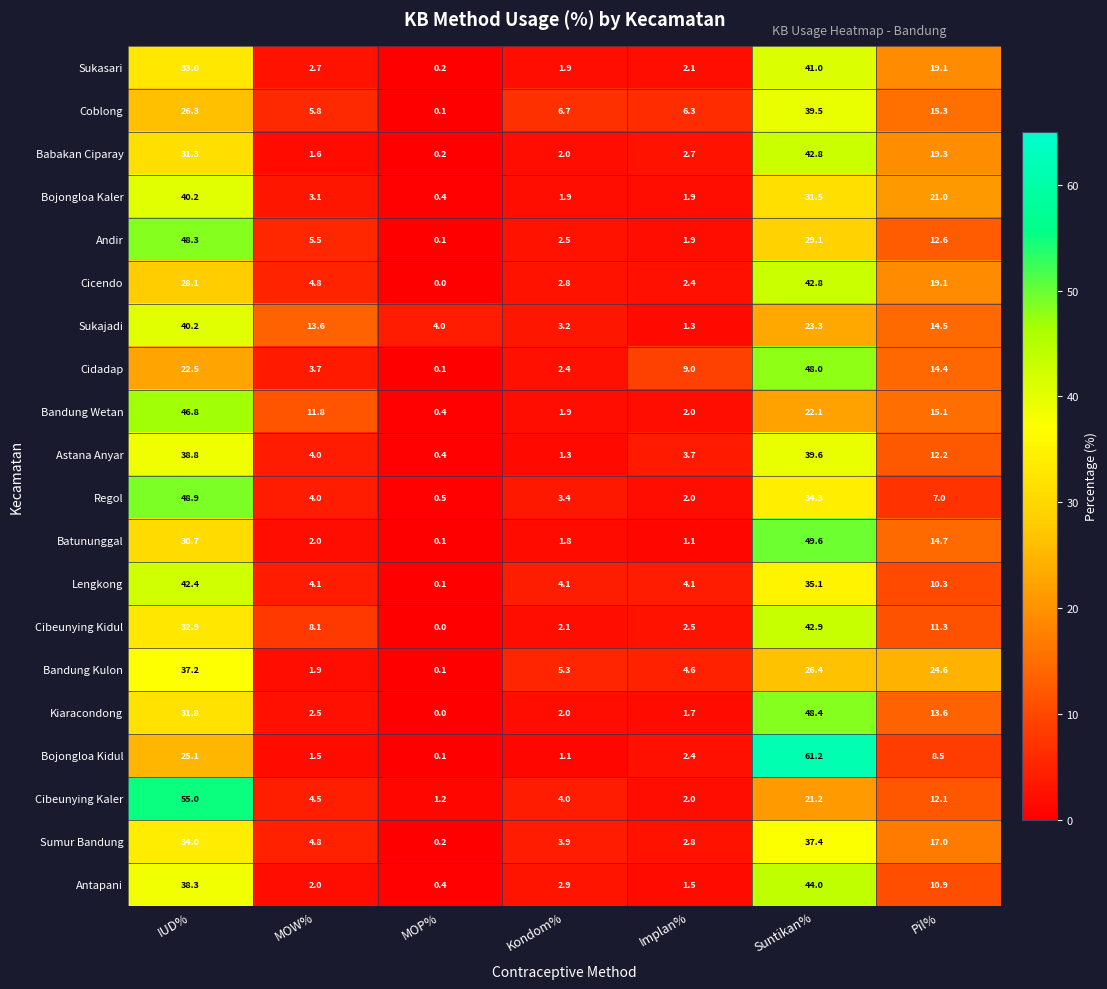

At how many categories does at least one series exceed 54?

2